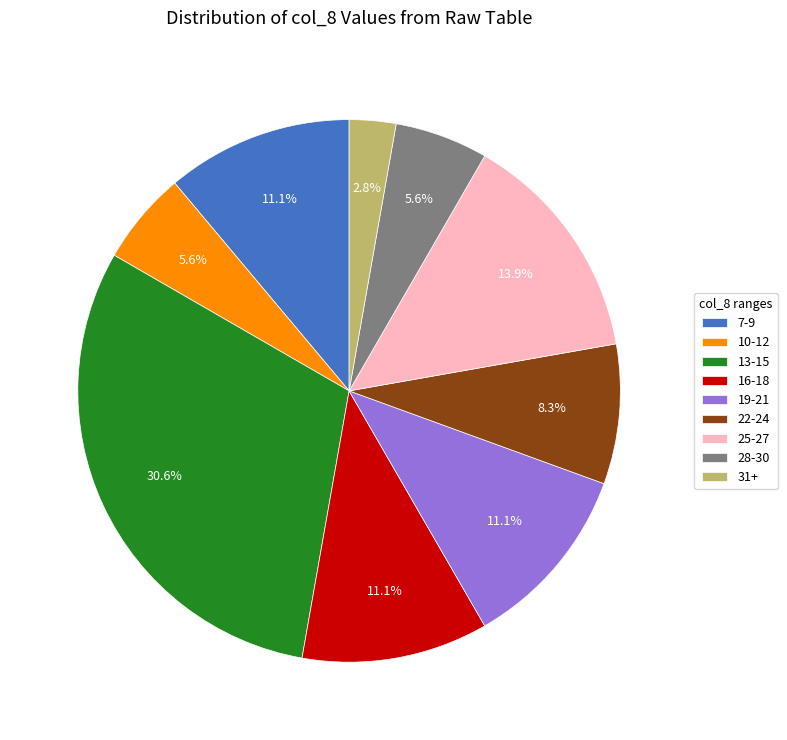

Is there any slice that represents more than half of the pie?

No